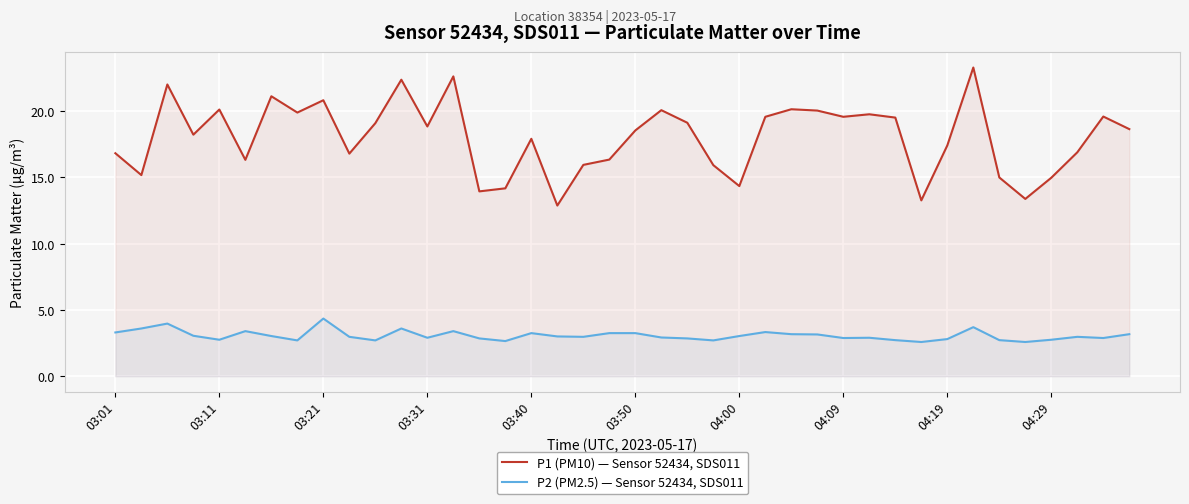

How many series are shown in this chart?

2